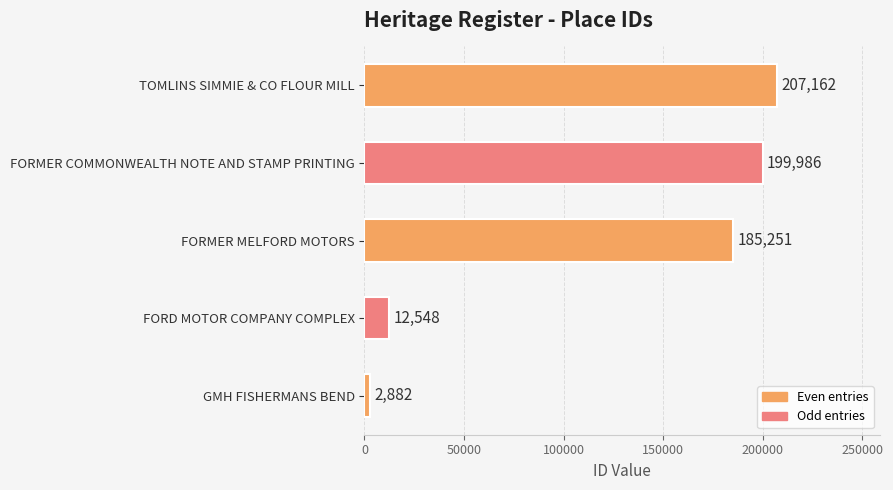

Reading top to bottom, what are all the values shown in this chart?

TOMLINS SIMMIE & CO FLOUR MILL=207162	FORMER COMMONWEALTH NOTE AND STAMP PRINTING=199986	FORMER MELFORD MOTORS=185251	FORD MOTOR COMPANY COMPLEX=12548	GMH FISHERMANS BEND=2882